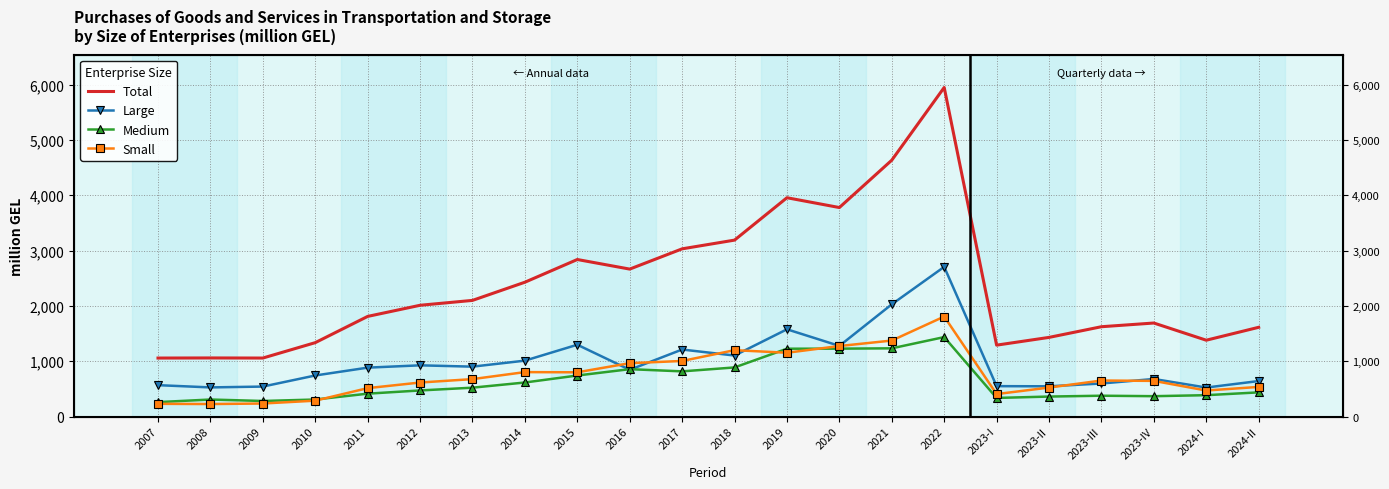

At which category is the sum across all series the highest?

2022